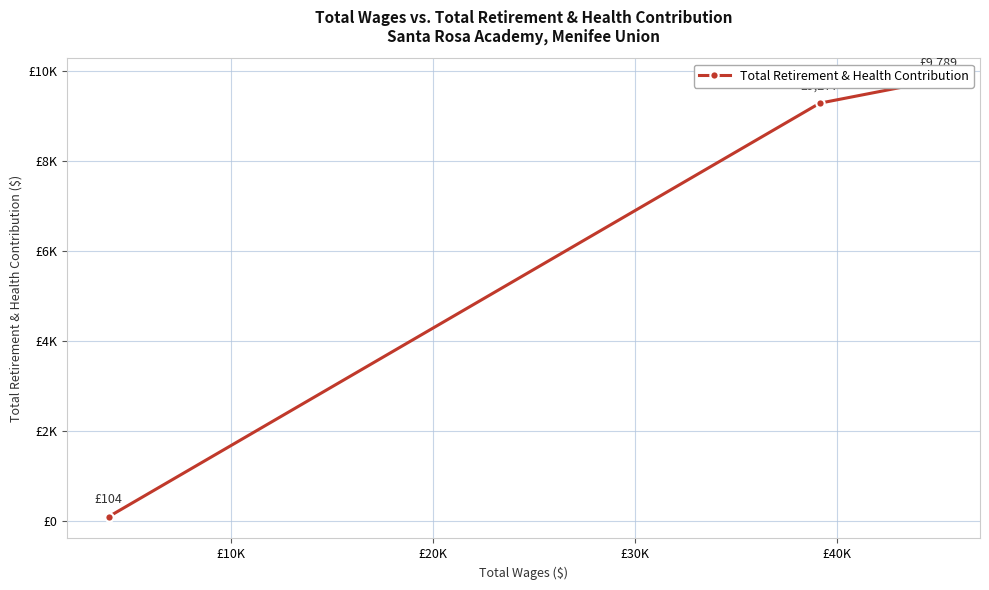

Is it true that the value at £20K is 61?

False